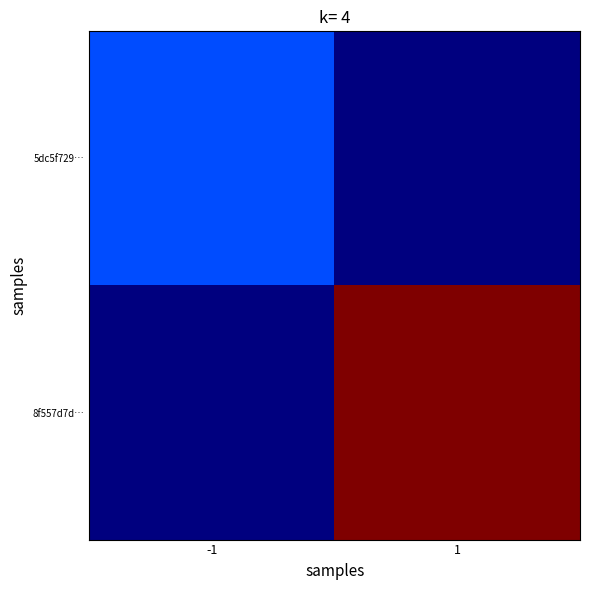

Reading left to right, extract all data points from this chart.

5dc5f729…: -1=1	1=0
8f557d7d…: -1=0	1=5